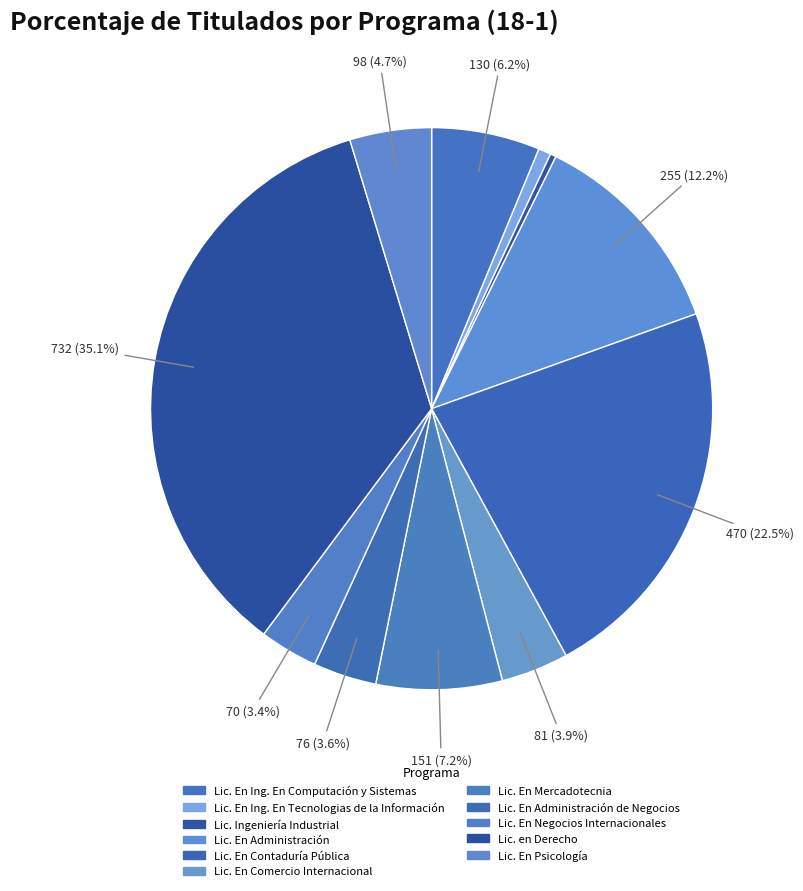

How many segments does this pie chart have?

11